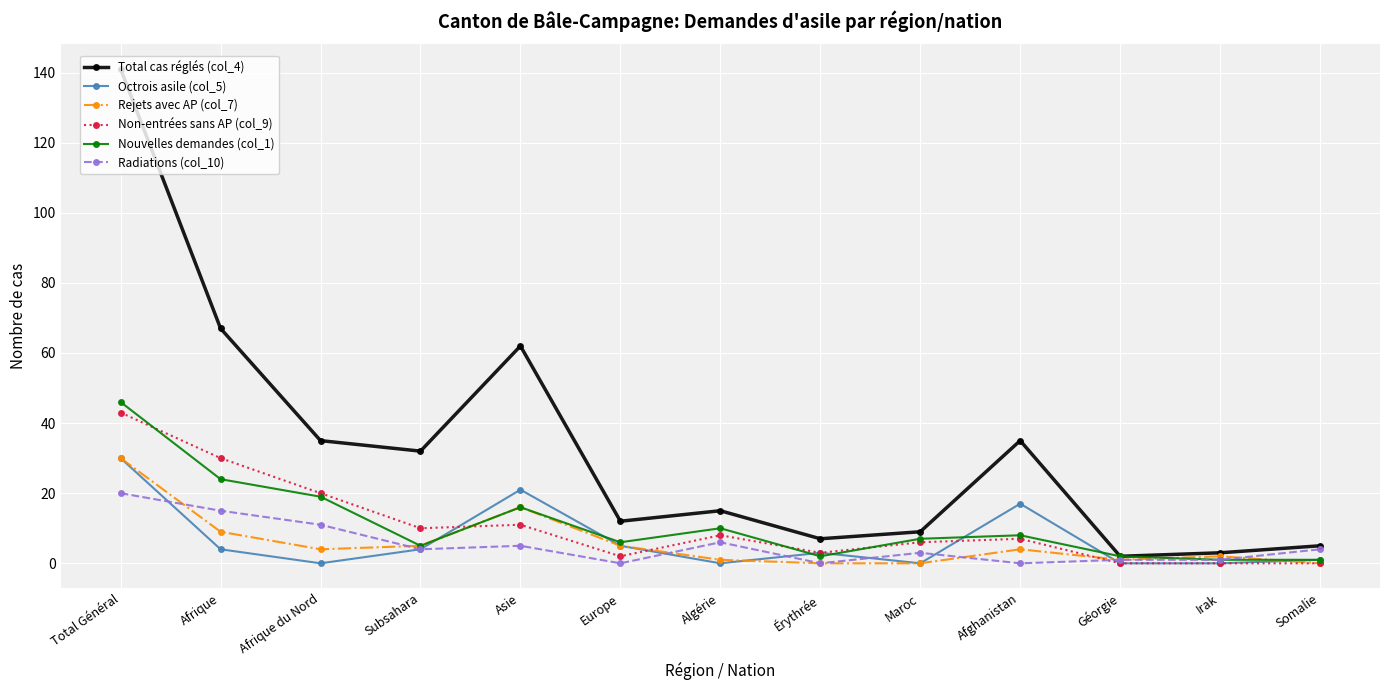

True or false: Non-entrées sans AP (col_9) has more than 0 interior local peaks.

True